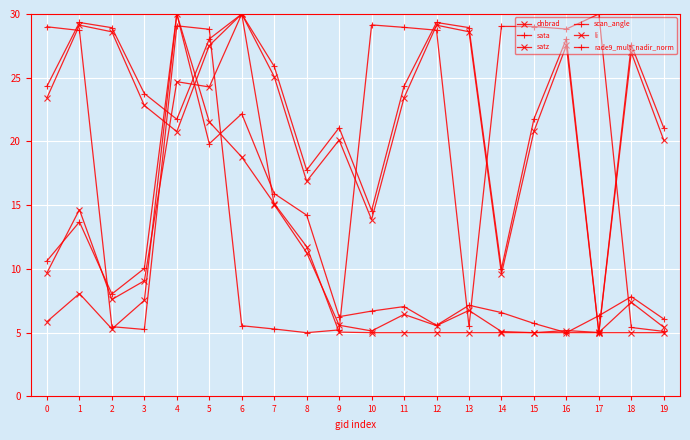

Which series has the widest spread of values?

dnbrad